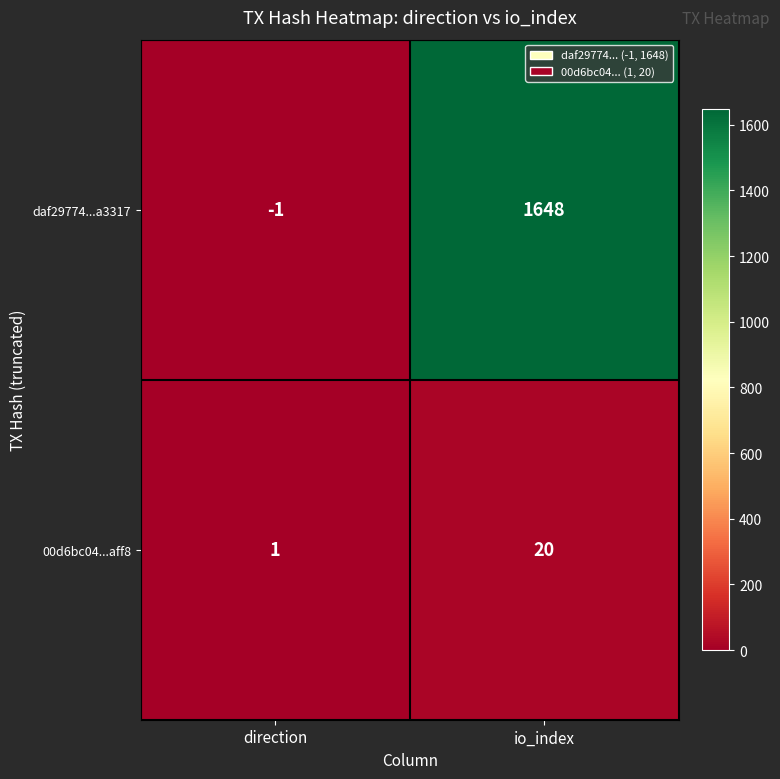

At how many categories does at least one series exceed 92?

1